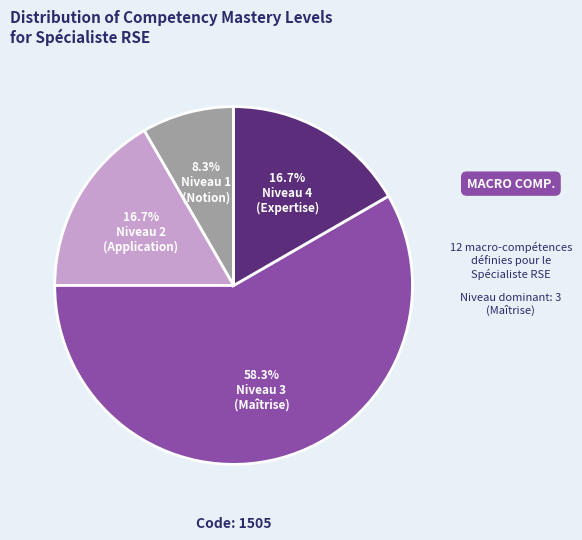

How many segments does this pie chart have?

4